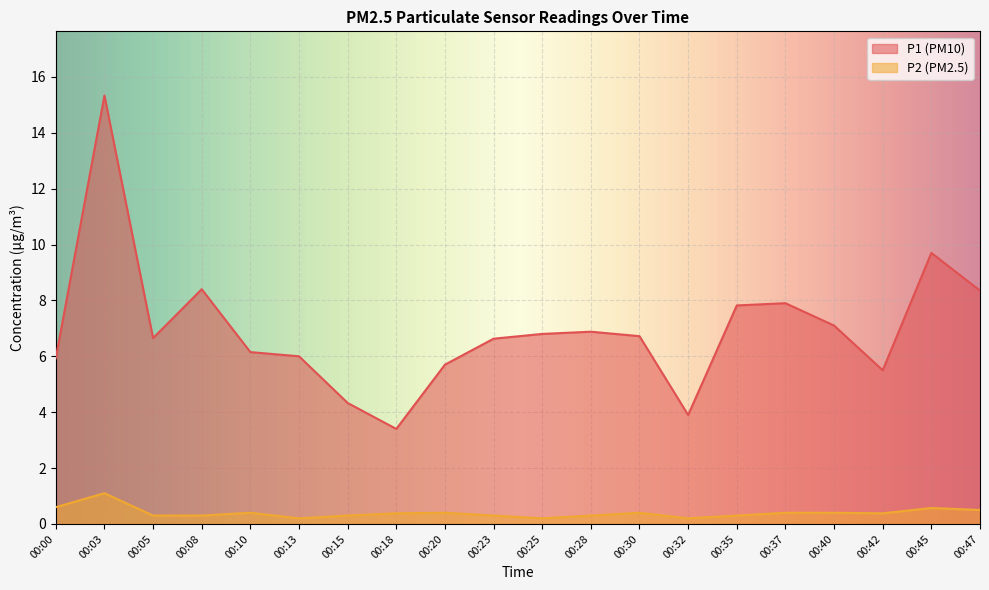

Reading right to left, extract all data points from this chart.

P1: 00:47=8.3	00:45=9.7	00:42=5.5	00:40=7.1	00:37=7.9	00:35=7.8	00:32=3.9	00:30=6.7	00:28=6.9	00:25=6.8	00:23=6.6	00:20=5.7	00:18=3.4	00:15=4.3	00:13=6.0	00:10=6.2	00:08=8.4	00:05=6.7	00:03=15.3	00:00=5.9
P2: 00:47=0.5	00:45=0.6	00:42=0.4	00:40=0.4	00:37=0.4	00:35=0.3	00:32=0.2	00:30=0.4	00:28=0.3	00:25=0.2	00:23=0.3	00:20=0.4	00:18=0.4	00:15=0.3	00:13=0.2	00:10=0.4	00:08=0.3	00:05=0.3	00:03=1.1	00:00=0.6